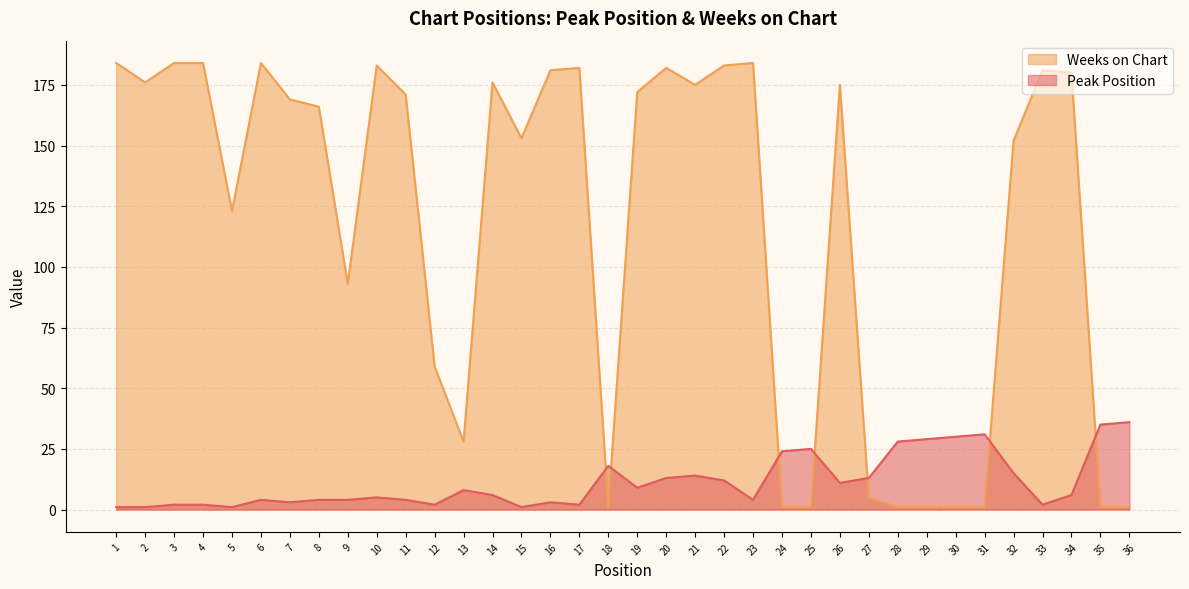

True or false: Weeks on Chart has a value of 0 at 18.

False